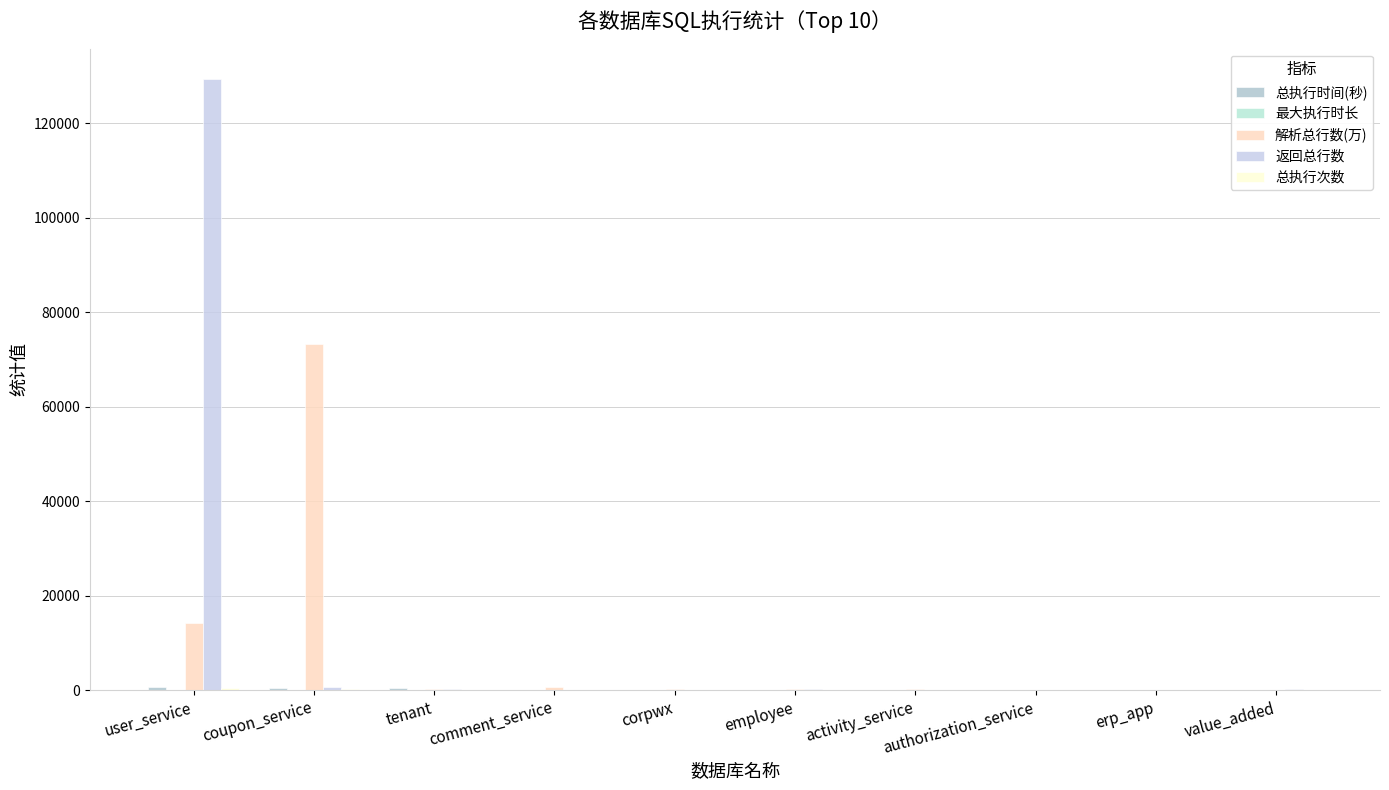

How many data points does each series have?

10